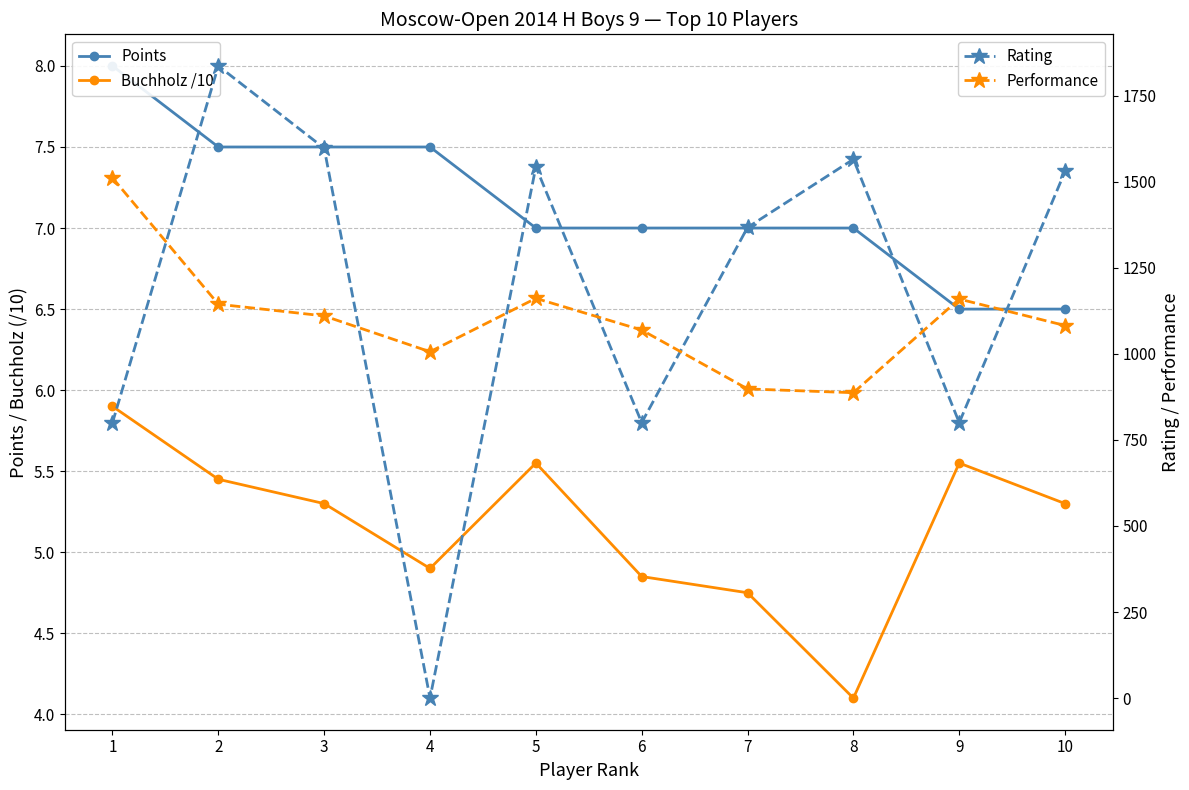

Does the chart display data point markers on the line(s)?

Yes